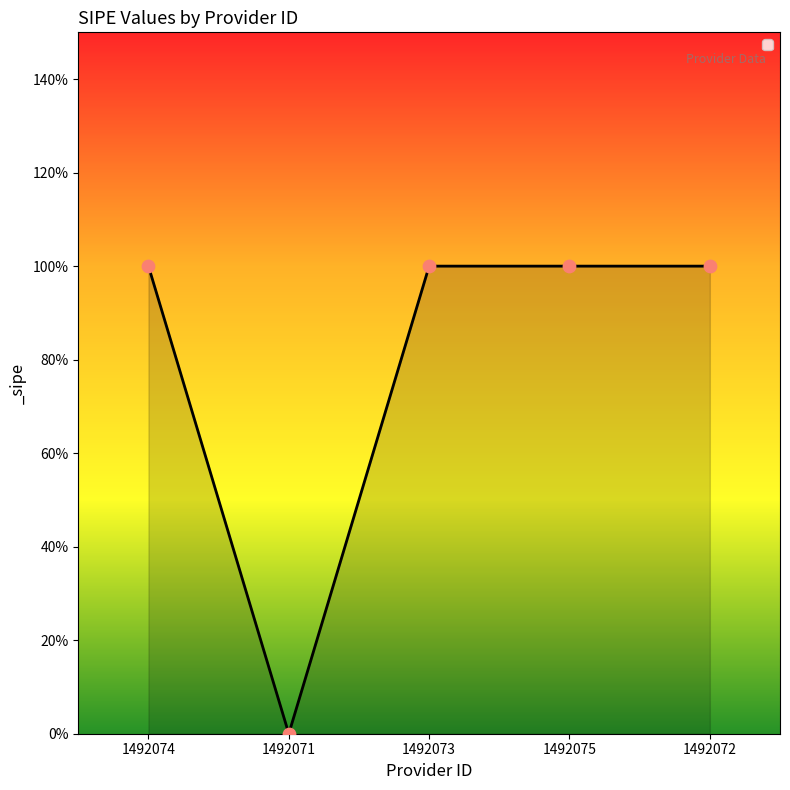

Between 1492071 and 1492072, which is larger?

1492072